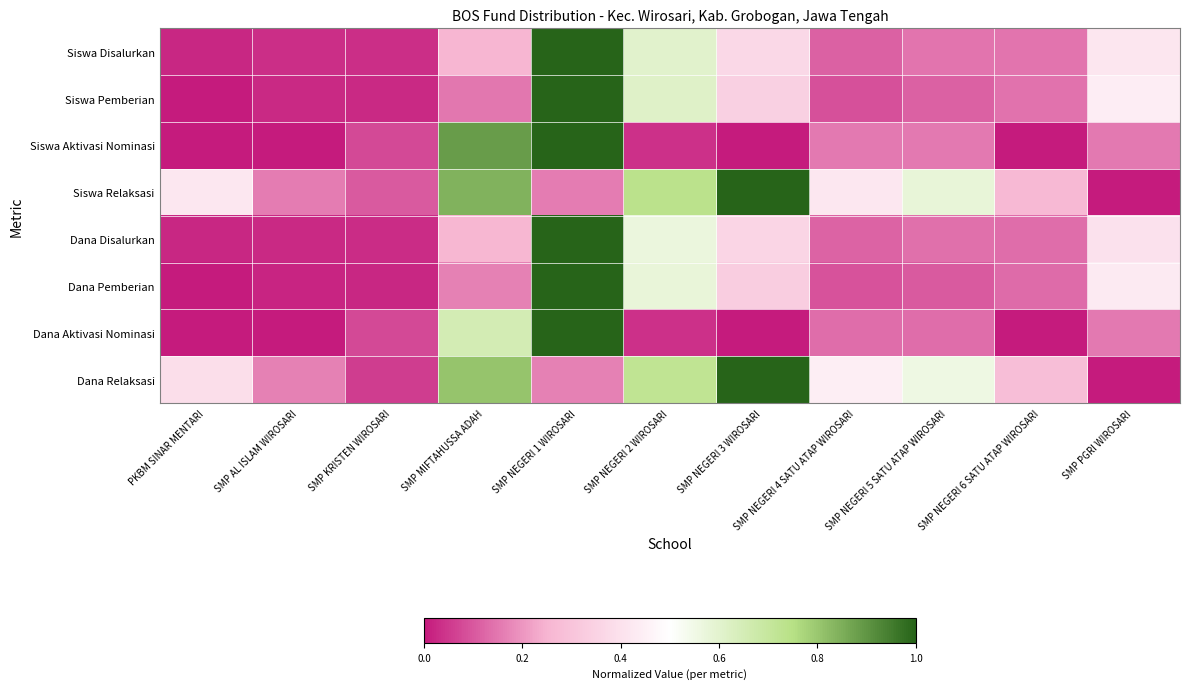

At which category does the chart reach its minimum across all series?

PKBM SINAR MENTARI